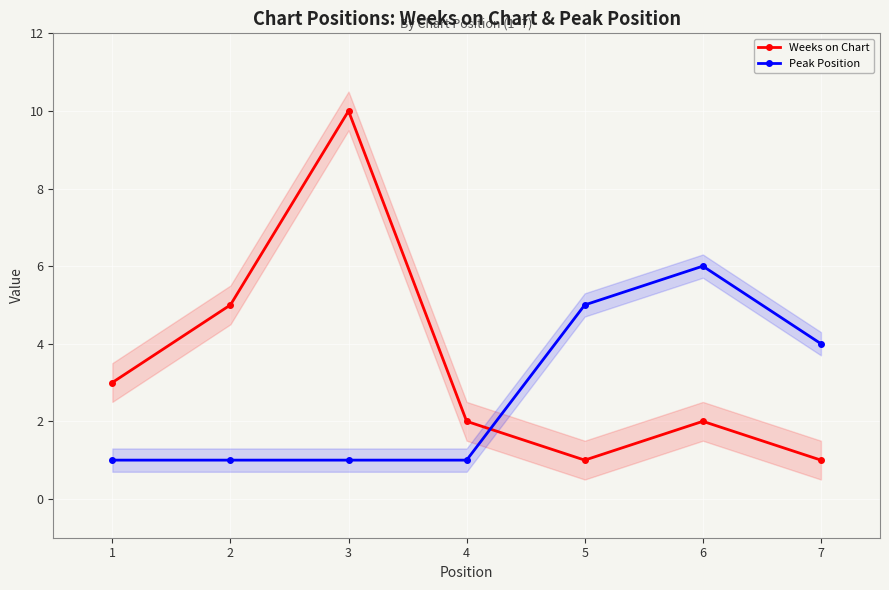

How many Peak Position values are between 1 and 5?

6